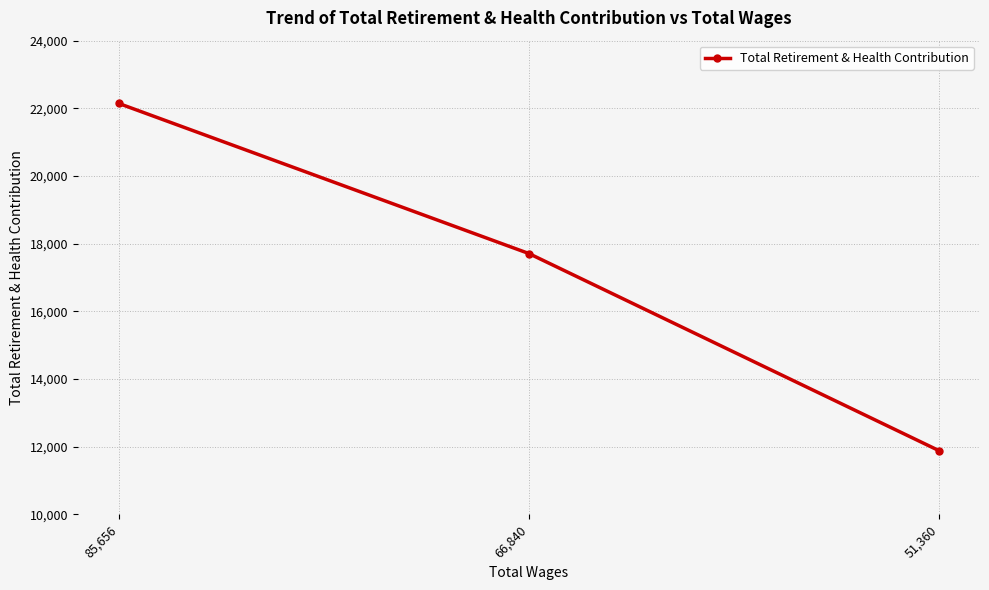

Rank the categories by value from highest to lowest.

85,656, 66,840, 51,360